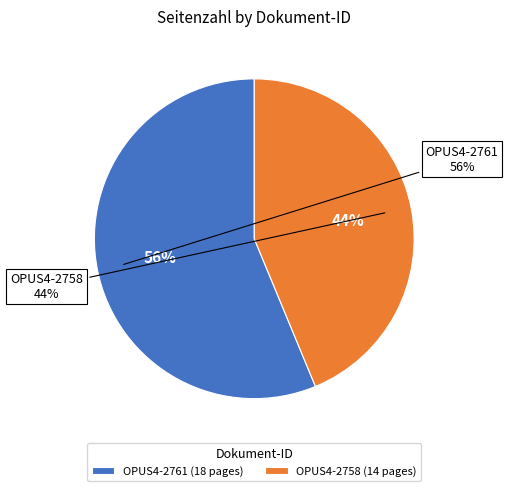

Which slice is the largest?

OPUS4-2761